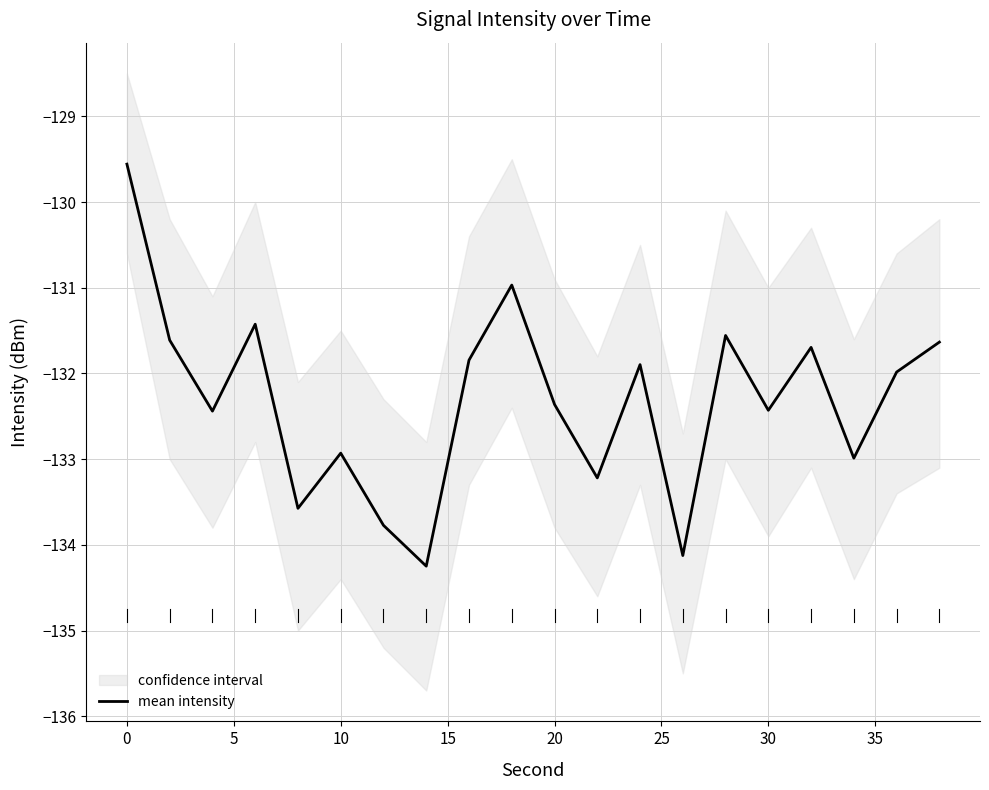

What is the maximum value for mean intensity?

-129.6